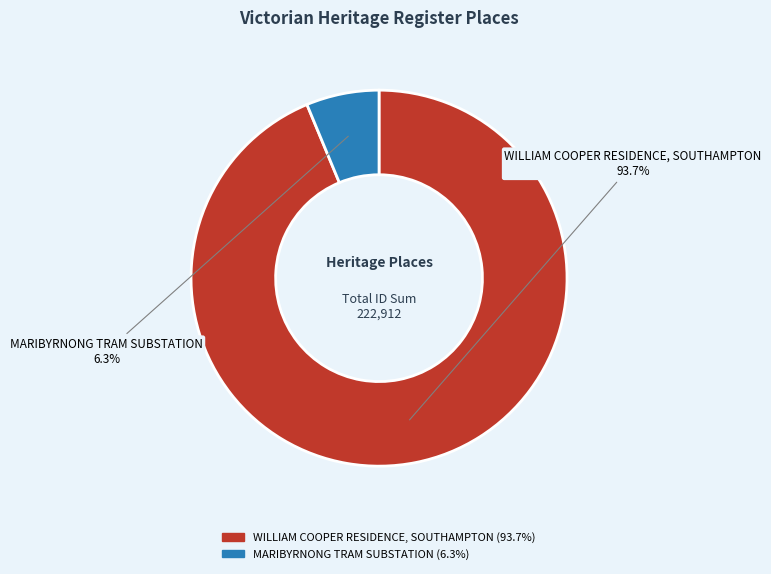

Rank the categories by value from lowest to highest.

MARIBYRNONG TRAM SUBSTATION, WILLIAM COOPER RESIDENCE, SOUTHAMPTON